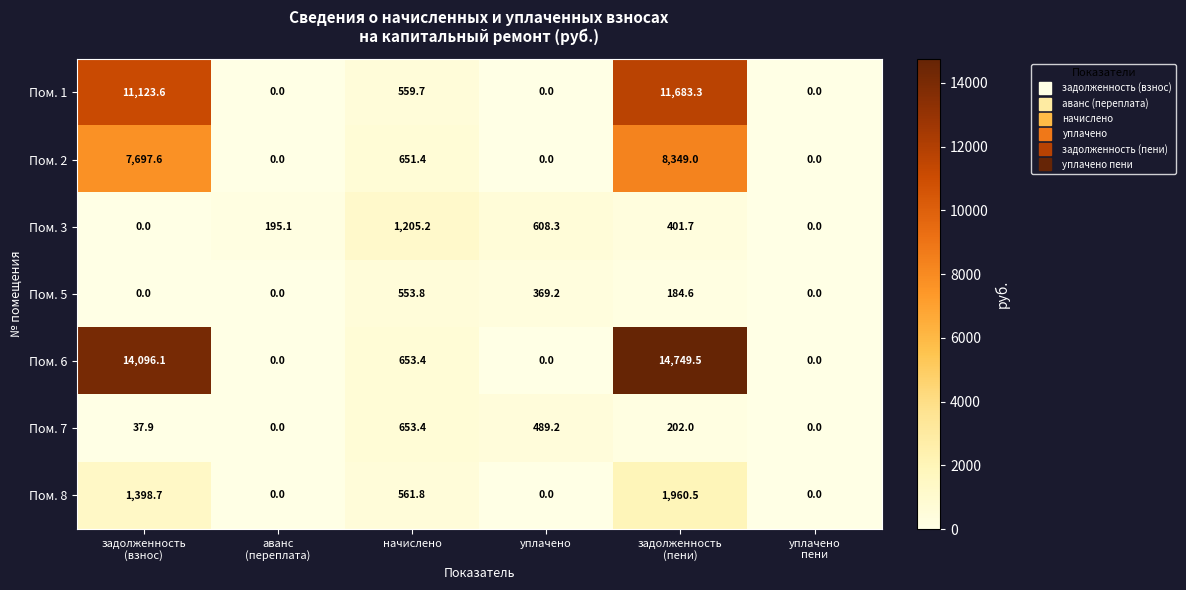

What is the spread (max minus min) of values at задолженность
(взнос)?

14096.1